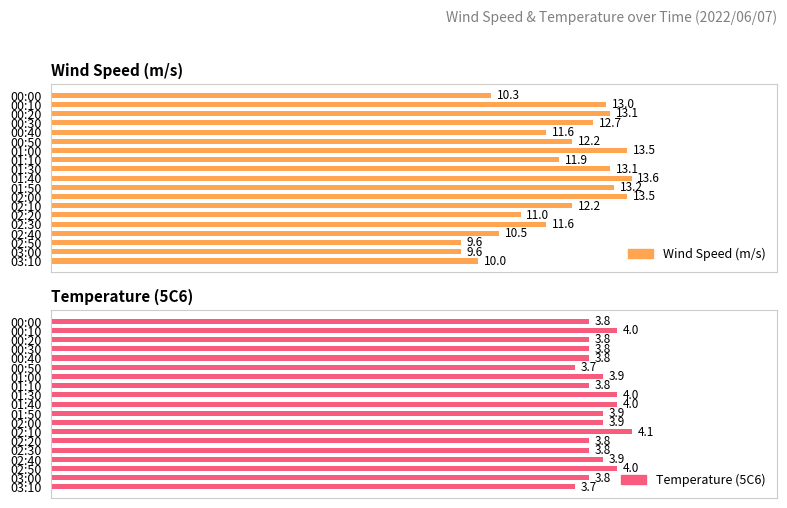

Is it true that Wind Speed (m/s) equals 23.0 at 01:50?

False